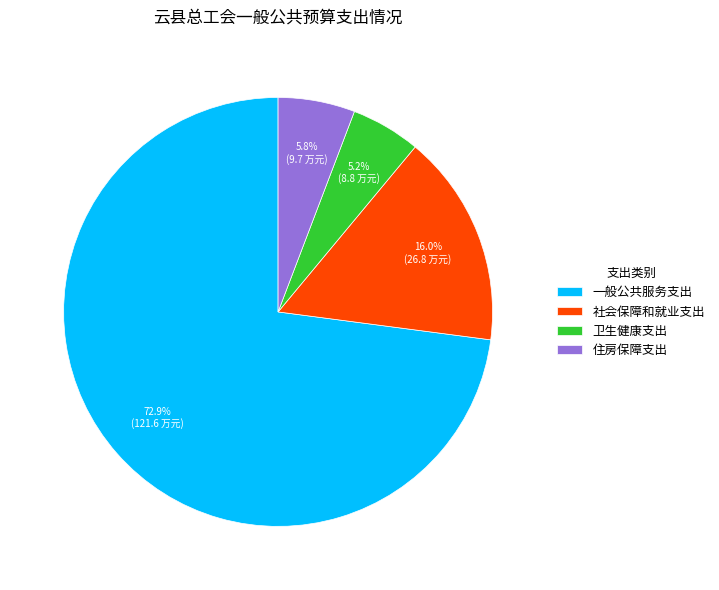

Count the number of slices in the pie.

4